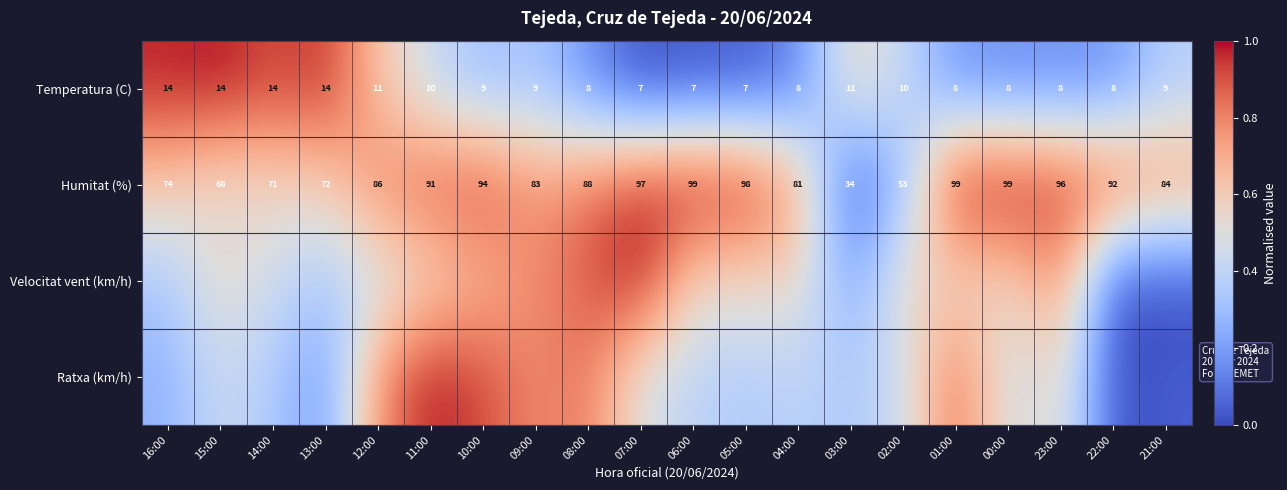

Which label corresponds to the largest value in the chart?

15:00